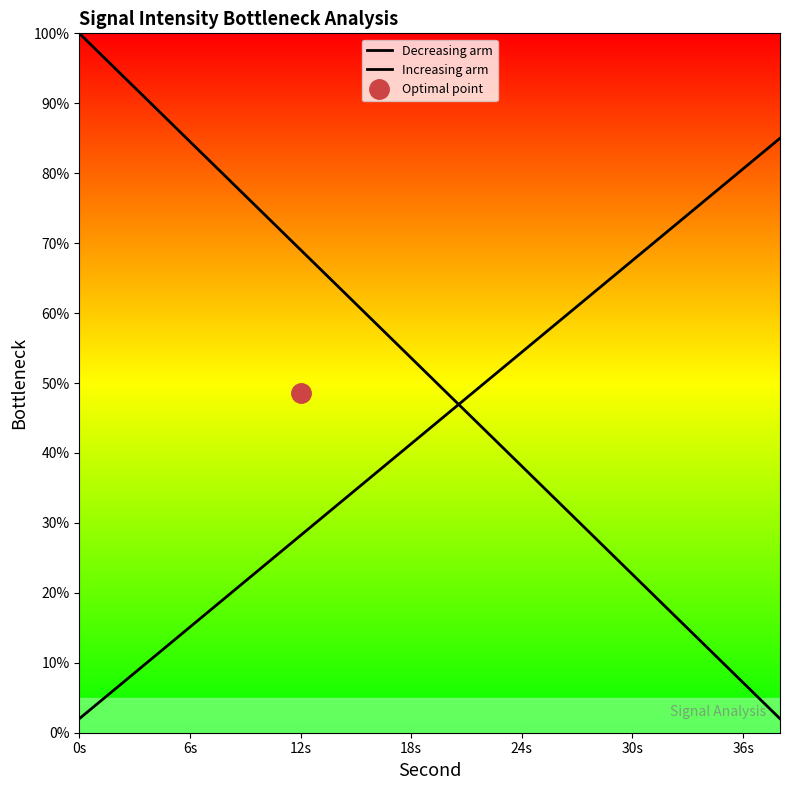

Which series has the largest total across all categories?

Decreasing arm